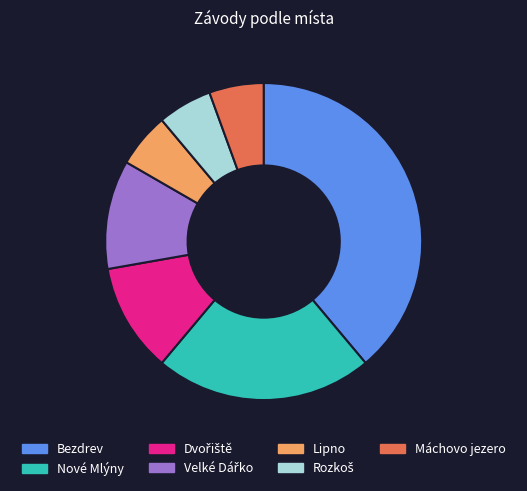

Which slice is the largest?

Bezdrev